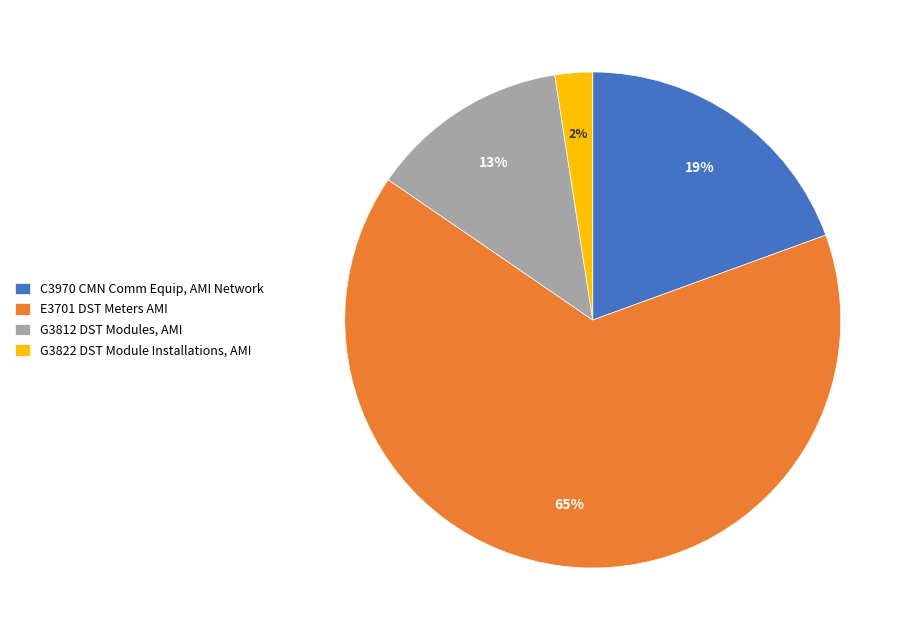

How many slices are in this pie chart?

4